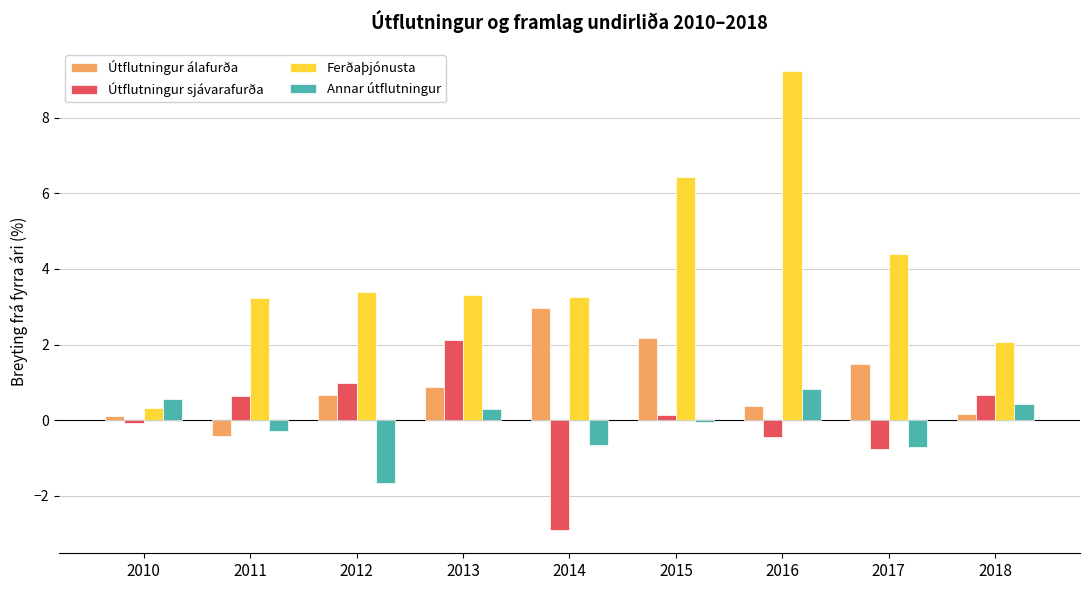

What is the maximum value shown in the chart?

9.2